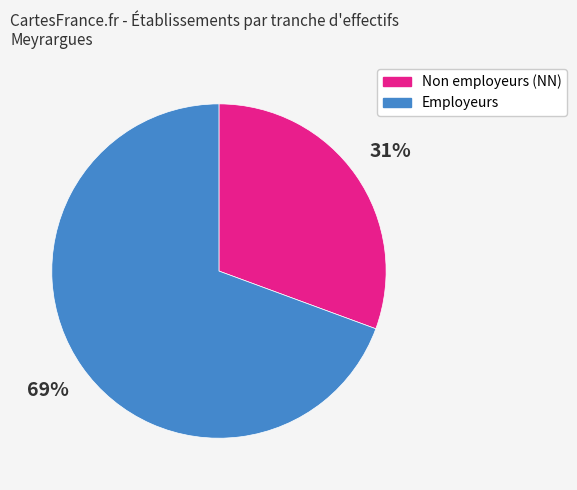

Is the sum of Non employeurs (NN) and Employeurs greater than half?

Yes